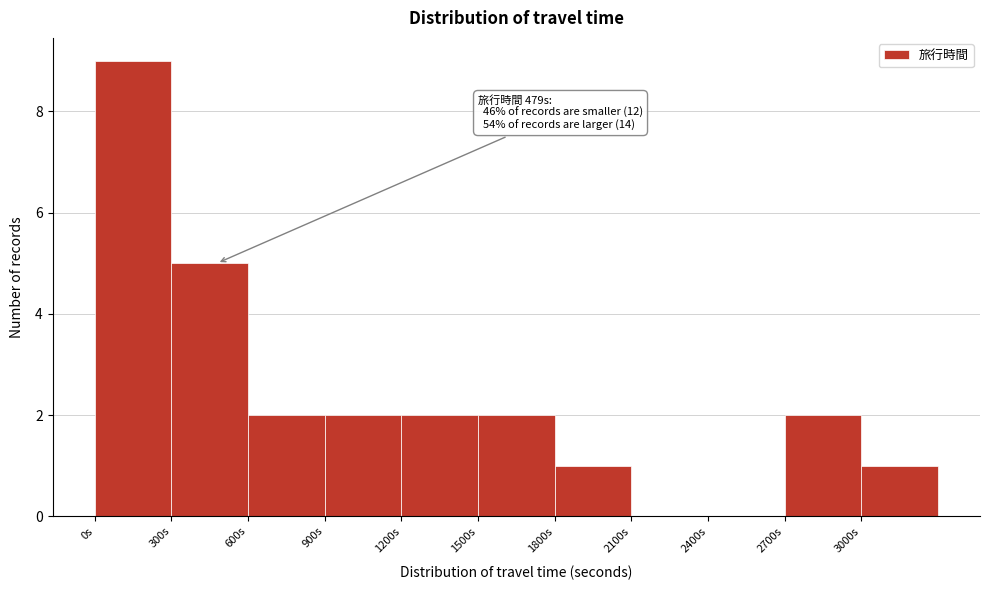

Which range on the x-axis has the tallest bar?

0 to 300